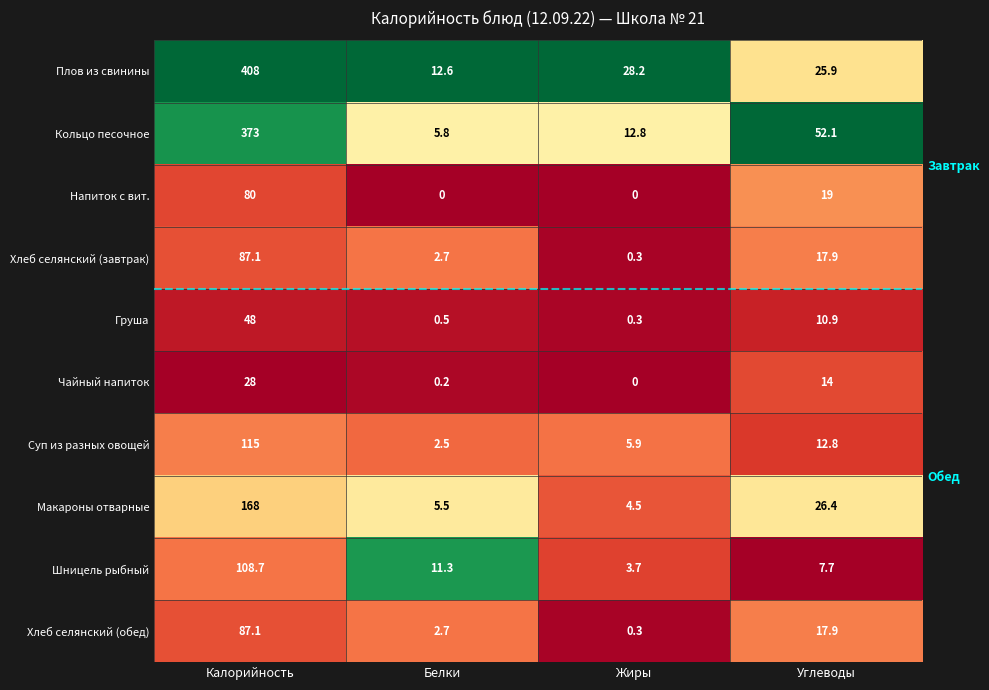

Which category has the highest value in the Суп из разных овощей series?

Калорийность